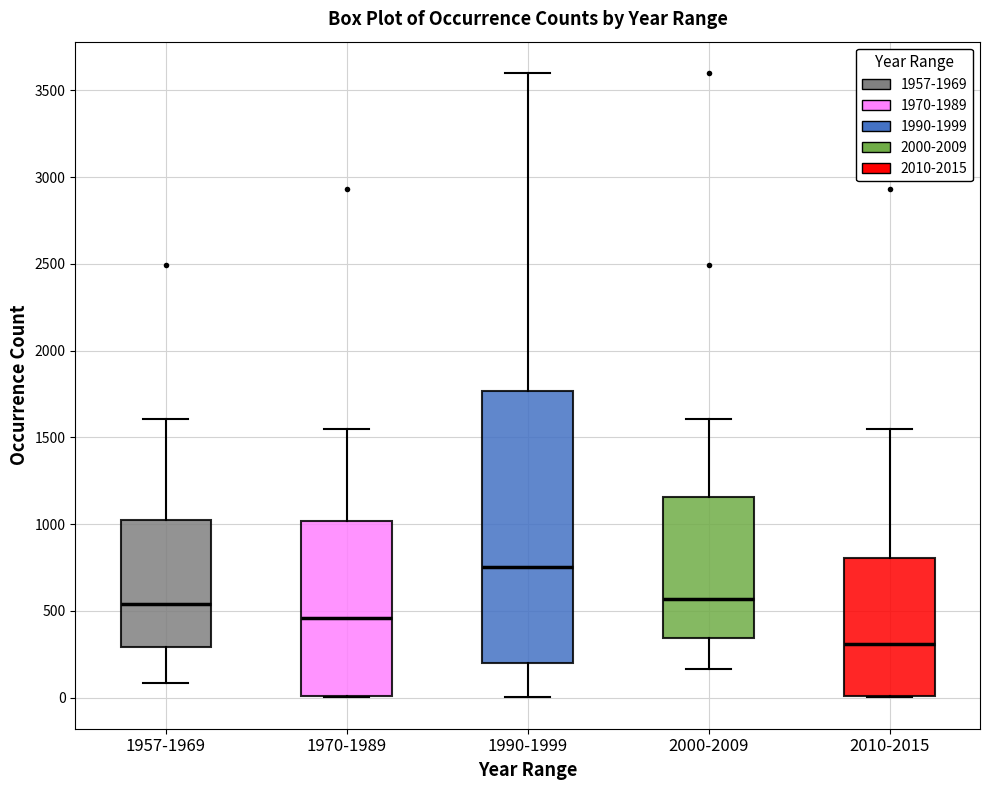

Where is the lower edge of the box for 1990-1999 on the y-axis? The values are not printed on the chart, so give them approximately, as read against the axis.

200